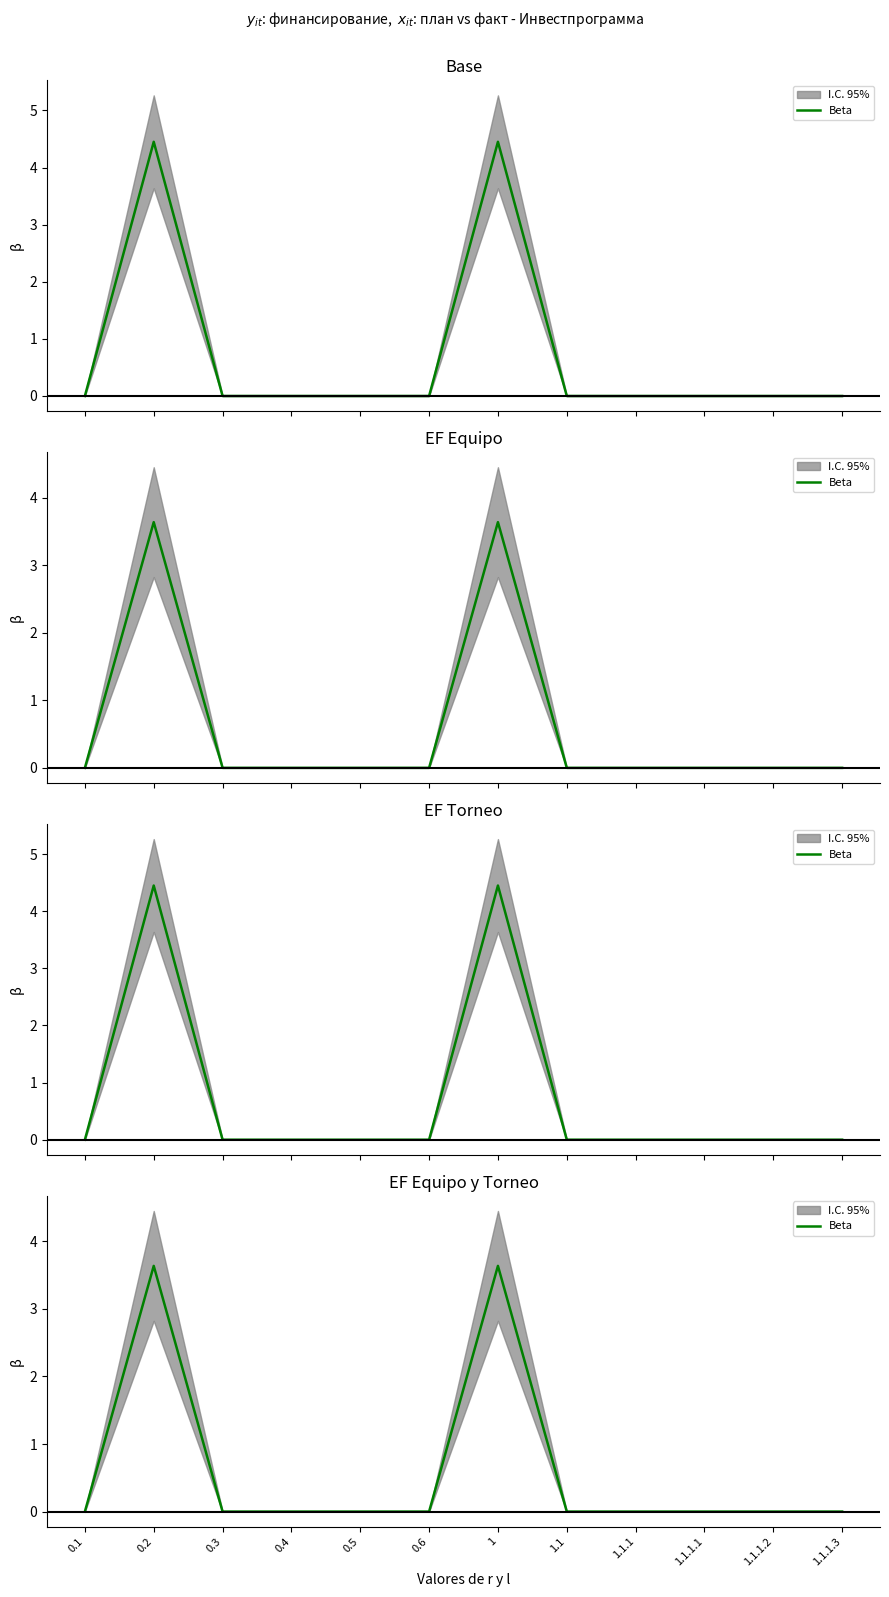

Between 1.1.1.3 and 1.1.1.2, which is larger?

1.1.1.3